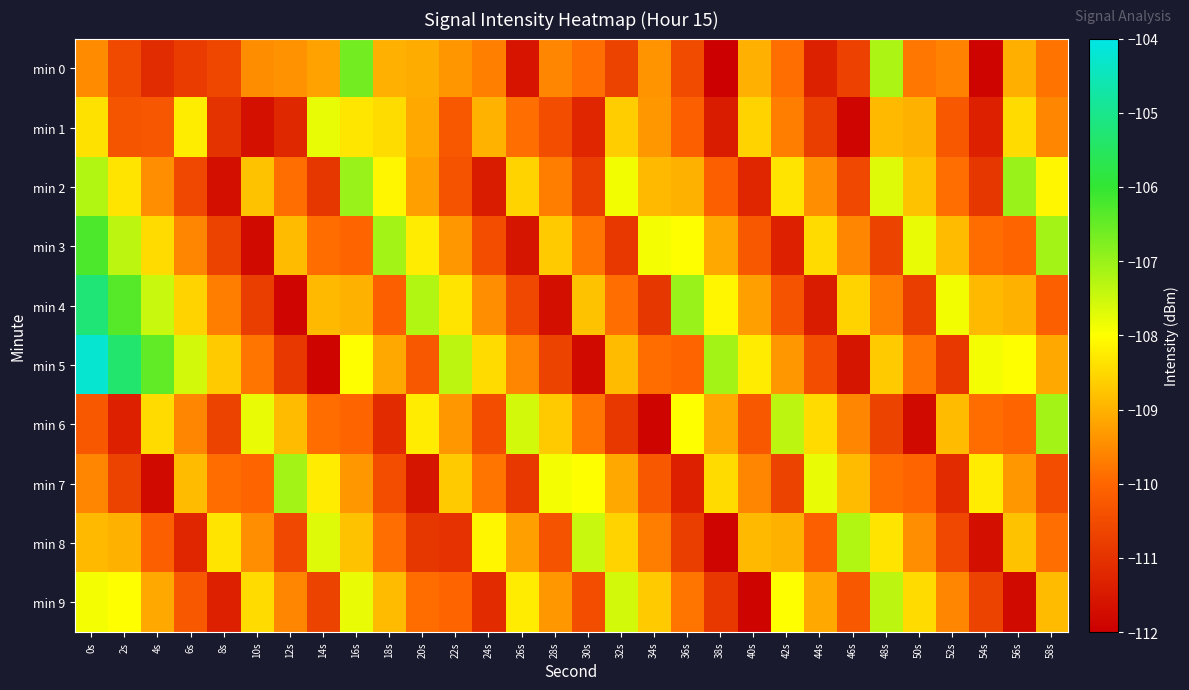

Reading right to left, list all the values displayed in this chart.

min 0: 58s=-109.8	56s=-109.0	54s=-111.9	52s=-109.6	50s=-109.8	48s=-107.2	46s=-110.7	44s=-111.3	42s=-109.9	40s=-109.0	38s=-112.0	36s=-110.5	34s=-109.4	32s=-110.7	30s=-109.9	28s=-109.6	26s=-111.6	24s=-109.7	22s=-109.4	20s=-109.1	18s=-109.0	16s=-106.6	14s=-109.2	12s=-109.4	10s=-109.5	8s=-110.6	6s=-110.8	4s=-111.2	2s=-110.5	0s=-109.5
min 1: 58s=-109.6	56s=-108.5	54s=-111.3	52s=-110.2	50s=-109.0	48s=-108.9	46s=-111.9	44s=-110.8	42s=-109.7	40s=-108.6	38s=-111.5	36s=-110.1	34s=-109.3	32s=-108.7	30s=-111.2	28s=-110.5	26s=-109.9	24s=-109.0	22s=-110.2	20s=-109.1	18s=-108.4	16s=-108.3	14s=-107.8	12s=-111.2	10s=-111.7	8s=-111.0	6s=-108.2	4s=-110.3	2s=-110.3	0s=-108.4
min 2: 58s=-108.1	56s=-107.0	54s=-110.9	52s=-109.9	50s=-108.8	48s=-107.7	46s=-110.6	44s=-109.5	42s=-108.3	40s=-111.2	38s=-110.1	36s=-109.0	34s=-108.9	32s=-107.9	30s=-110.8	28s=-109.7	26s=-108.6	24s=-111.5	22s=-110.3	20s=-109.2	18s=-108.1	16s=-107.0	14s=-110.9	12s=-109.9	10s=-108.8	8s=-111.7	6s=-110.6	4s=-109.5	2s=-108.3	0s=-107.2
min 3: 58s=-107.1	56s=-110.0	54s=-109.9	52s=-108.9	50s=-107.8	48s=-110.7	46s=-109.6	44s=-108.5	42s=-111.3	40s=-110.2	38s=-109.1	36s=-108.0	34s=-107.9	32s=-110.9	30s=-109.8	28s=-108.7	26s=-111.6	24s=-110.5	22s=-109.3	20s=-108.2	18s=-107.1	16s=-110.0	14s=-109.9	12s=-108.9	10s=-111.8	8s=-110.7	6s=-109.6	4s=-108.5	2s=-107.3	0s=-106.2
min 4: 58s=-110.1	56s=-109.0	54s=-108.9	52s=-107.9	50s=-110.8	48s=-109.7	46s=-108.6	44s=-111.5	42s=-110.3	40s=-109.2	38s=-108.1	36s=-107.0	34s=-110.9	32s=-109.9	30s=-108.8	28s=-111.7	26s=-110.6	24s=-109.5	22s=-108.3	20s=-107.2	18s=-110.1	16s=-109.0	14s=-108.9	12s=-111.9	10s=-110.8	8s=-109.7	6s=-108.6	4s=-107.5	2s=-106.3	0s=-105.2
min 5: 58s=-109.1	56s=-108.0	54s=-107.9	52s=-110.9	50s=-109.8	48s=-108.7	46s=-111.6	44s=-110.5	42s=-109.3	40s=-108.2	38s=-107.1	36s=-110.0	34s=-109.9	32s=-108.9	30s=-111.8	28s=-110.7	26s=-109.6	24s=-108.5	22s=-107.3	20s=-110.2	18s=-109.1	16s=-108.0	14s=-111.9	12s=-110.9	10s=-109.8	8s=-108.7	6s=-107.6	4s=-106.5	2s=-105.3	0s=-104.2
min 6: 58s=-107.1	56s=-110.0	54s=-109.9	52s=-108.9	50s=-111.8	48s=-110.7	46s=-109.6	44s=-108.5	42s=-107.3	40s=-110.2	38s=-109.1	36s=-108.0	34s=-111.9	32s=-110.9	30s=-109.8	28s=-108.7	26s=-107.6	24s=-110.5	22s=-109.3	20s=-108.2	18s=-111.1	16s=-110.0	14s=-109.9	12s=-108.9	10s=-107.8	8s=-110.7	6s=-109.6	4s=-108.5	2s=-111.3	0s=-110.2
min 7: 58s=-110.5	56s=-109.3	54s=-108.2	52s=-111.1	50s=-110.0	48s=-109.9	46s=-108.9	44s=-107.8	42s=-110.7	40s=-109.6	38s=-108.5	36s=-111.3	34s=-110.2	32s=-109.1	30s=-108.0	28s=-107.9	26s=-110.9	24s=-109.8	22s=-108.7	20s=-111.6	18s=-110.5	16s=-109.3	14s=-108.2	12s=-107.1	10s=-110.0	8s=-109.9	6s=-108.9	4s=-111.8	2s=-110.7	0s=-109.6
min 8: 58s=-109.9	56s=-108.8	54s=-111.7	52s=-110.6	50s=-109.5	48s=-108.3	46s=-107.2	44s=-110.1	42s=-109.0	40s=-108.9	38s=-111.9	36s=-110.8	34s=-109.7	32s=-108.6	30s=-107.5	28s=-110.3	26s=-109.2	24s=-108.1	22s=-111.0	20s=-110.9	18s=-109.9	16s=-108.8	14s=-107.7	12s=-110.6	10s=-109.5	8s=-108.3	6s=-111.2	4s=-110.1	2s=-109.0	0s=-108.9
min 9: 58s=-108.9	56s=-111.8	54s=-110.7	52s=-109.6	50s=-108.5	48s=-107.3	46s=-110.2	44s=-109.1	42s=-108.0	40s=-111.9	38s=-110.9	36s=-109.8	34s=-108.7	32s=-107.6	30s=-110.5	28s=-109.3	26s=-108.2	24s=-111.1	22s=-110.0	20s=-109.9	18s=-108.9	16s=-107.8	14s=-110.7	12s=-109.6	10s=-108.5	8s=-111.3	6s=-110.2	4s=-109.1	2s=-108.0	0s=-107.9